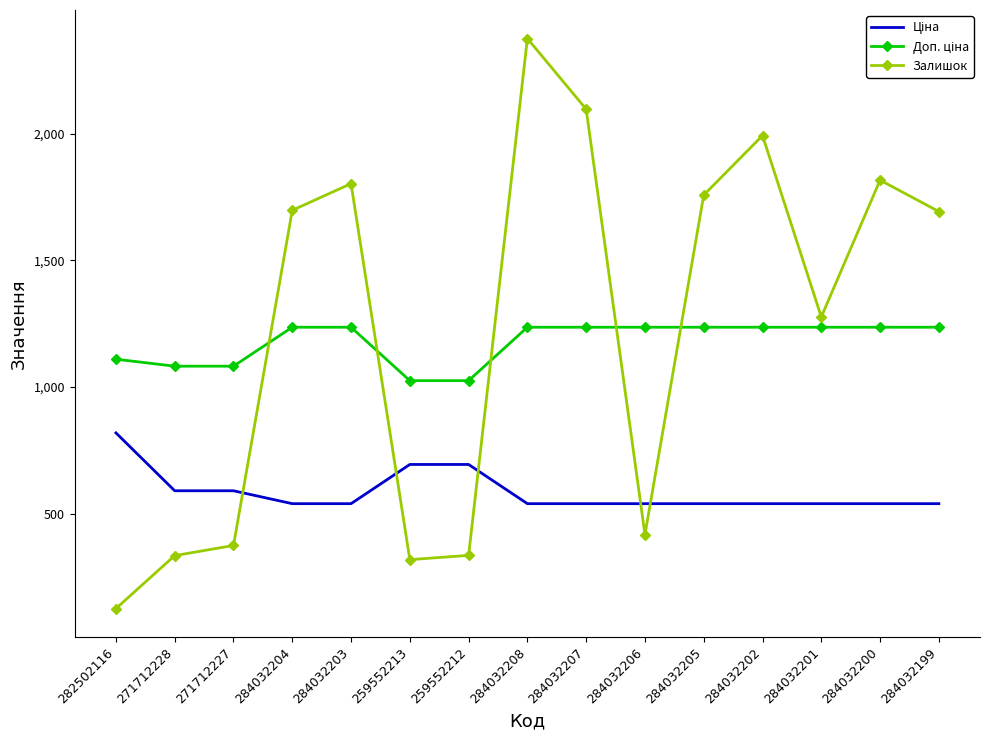

Count the number of categories in the chart.

15